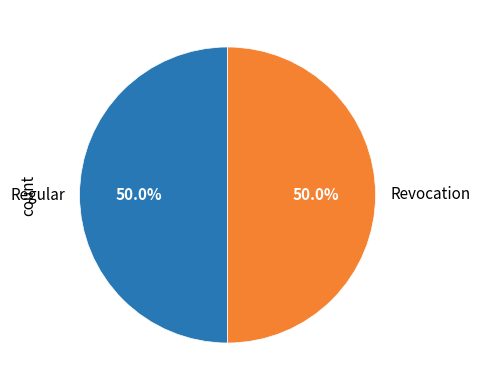

How much of the chart is everything except Revocation?

50.0%